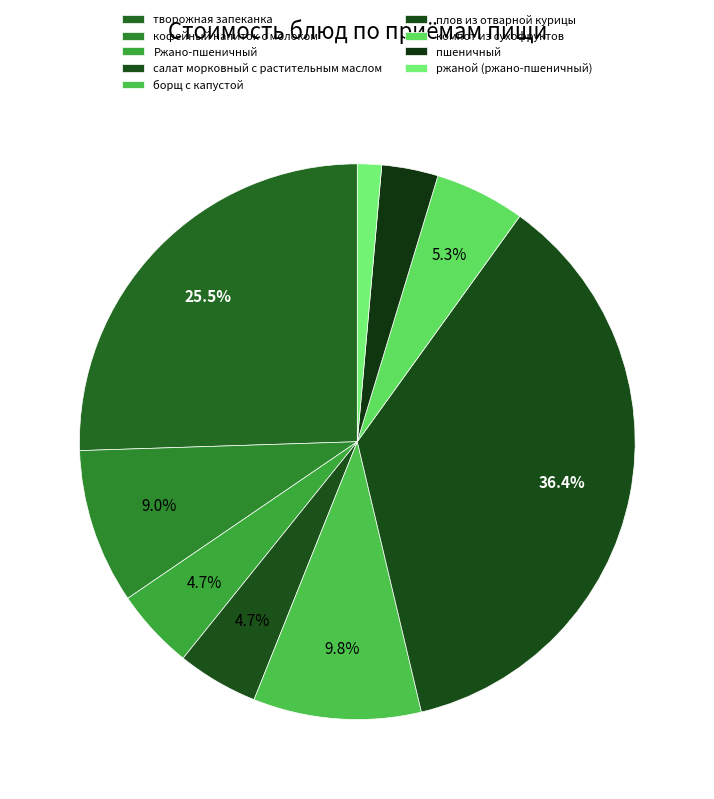

Combined, what portion of the pie is компот из сухофруктов and кофейный напиток с молоком?

14.3%